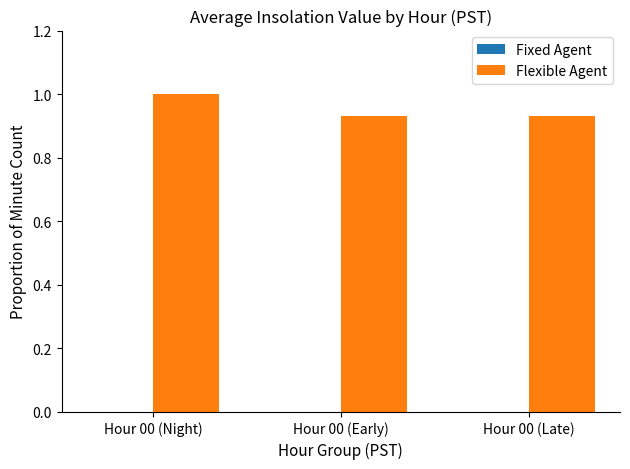

Does the chart contain stacked bars?

No